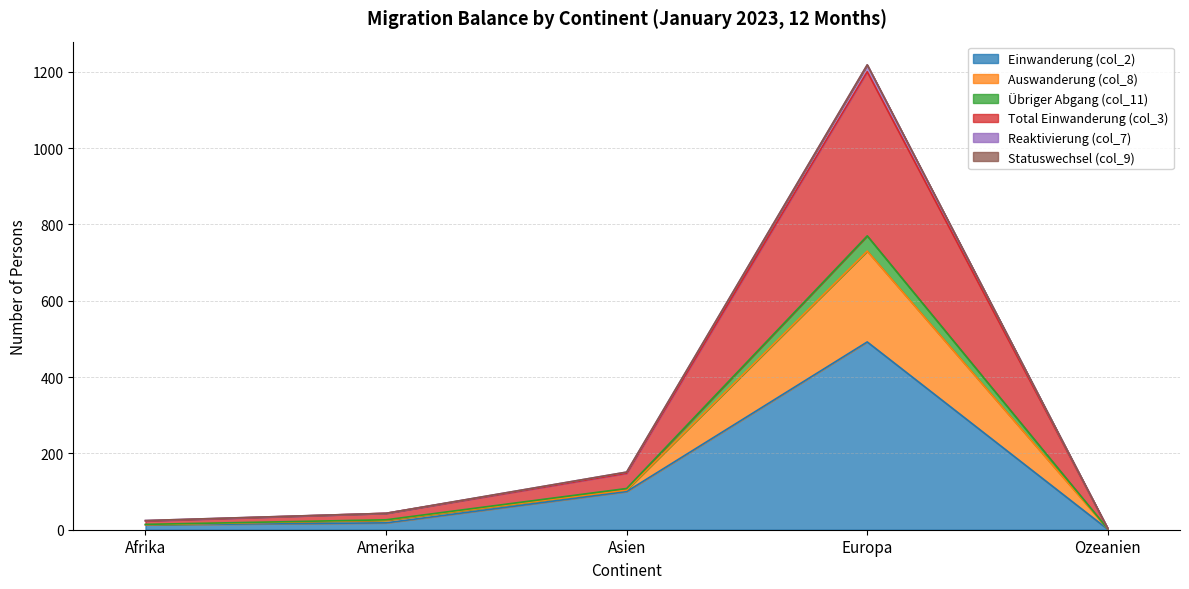

What is the label of the 2nd point from the left?

Amerika